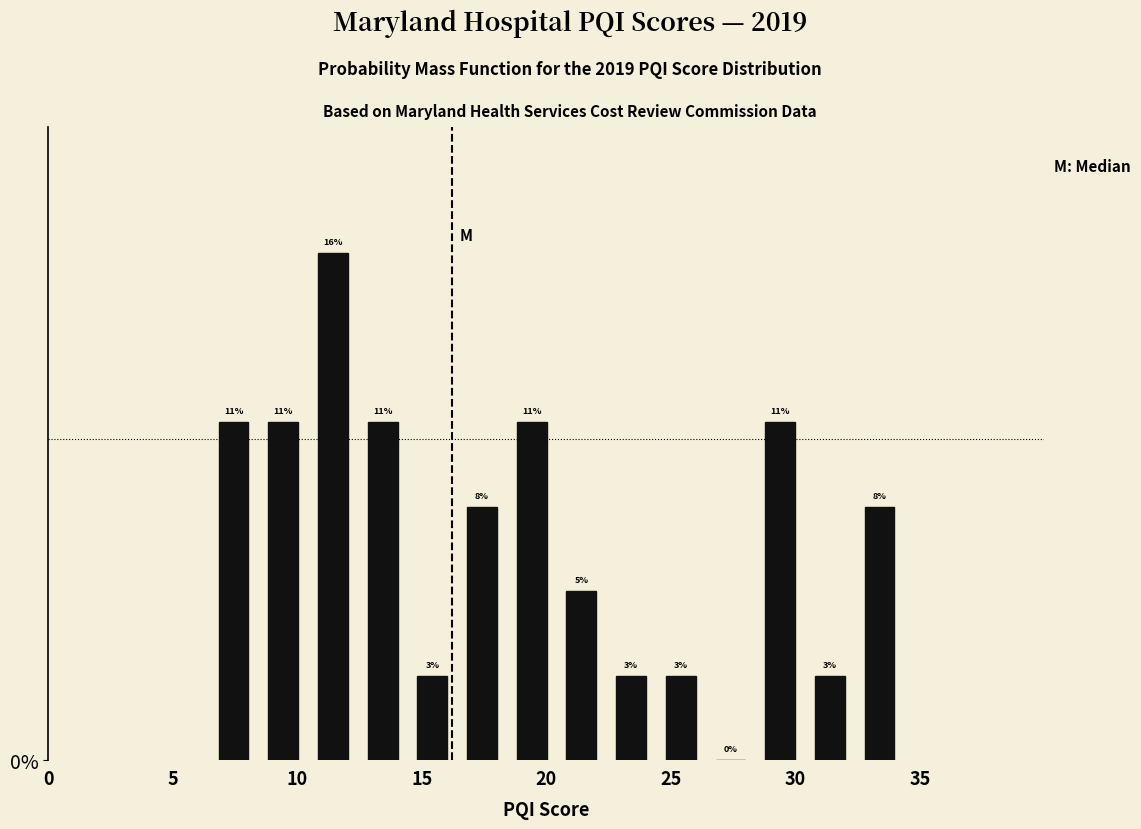

Read against the x-axis, roughly where is the centre of the tallest bar?

11.5